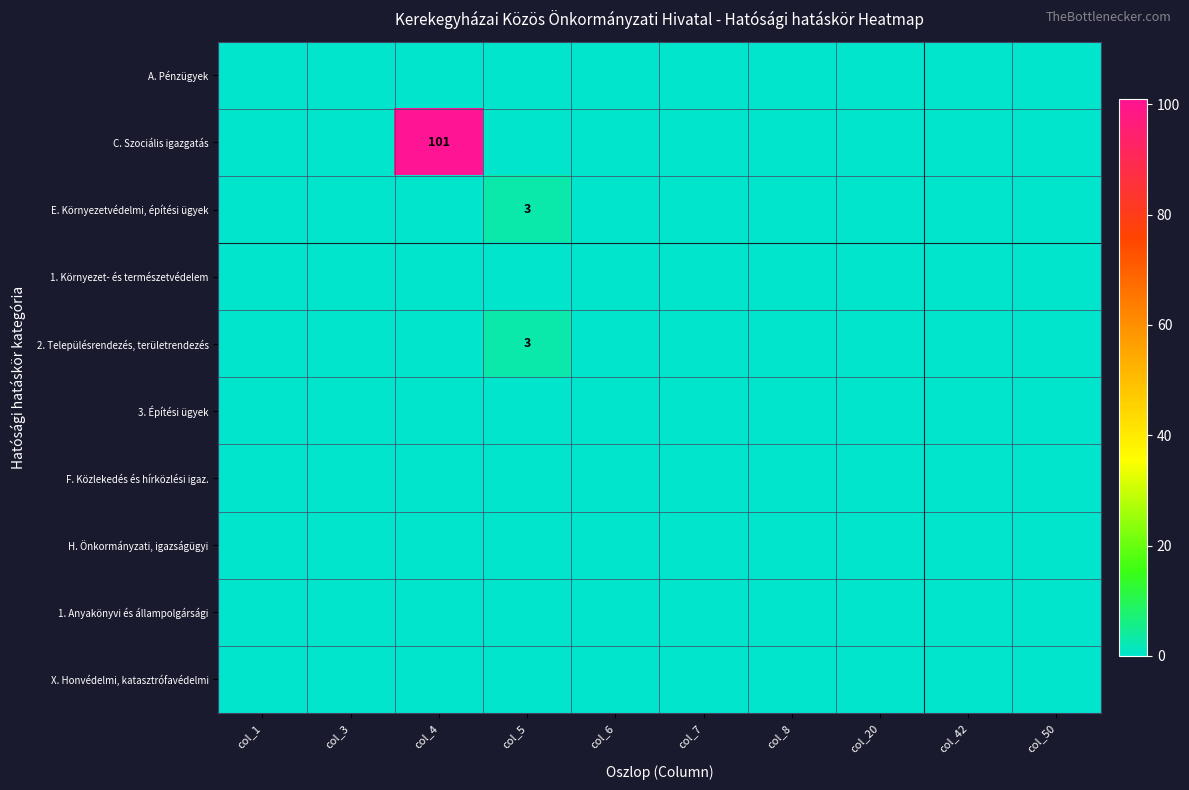

What is the spread (max minus min) of values at col_4?

101